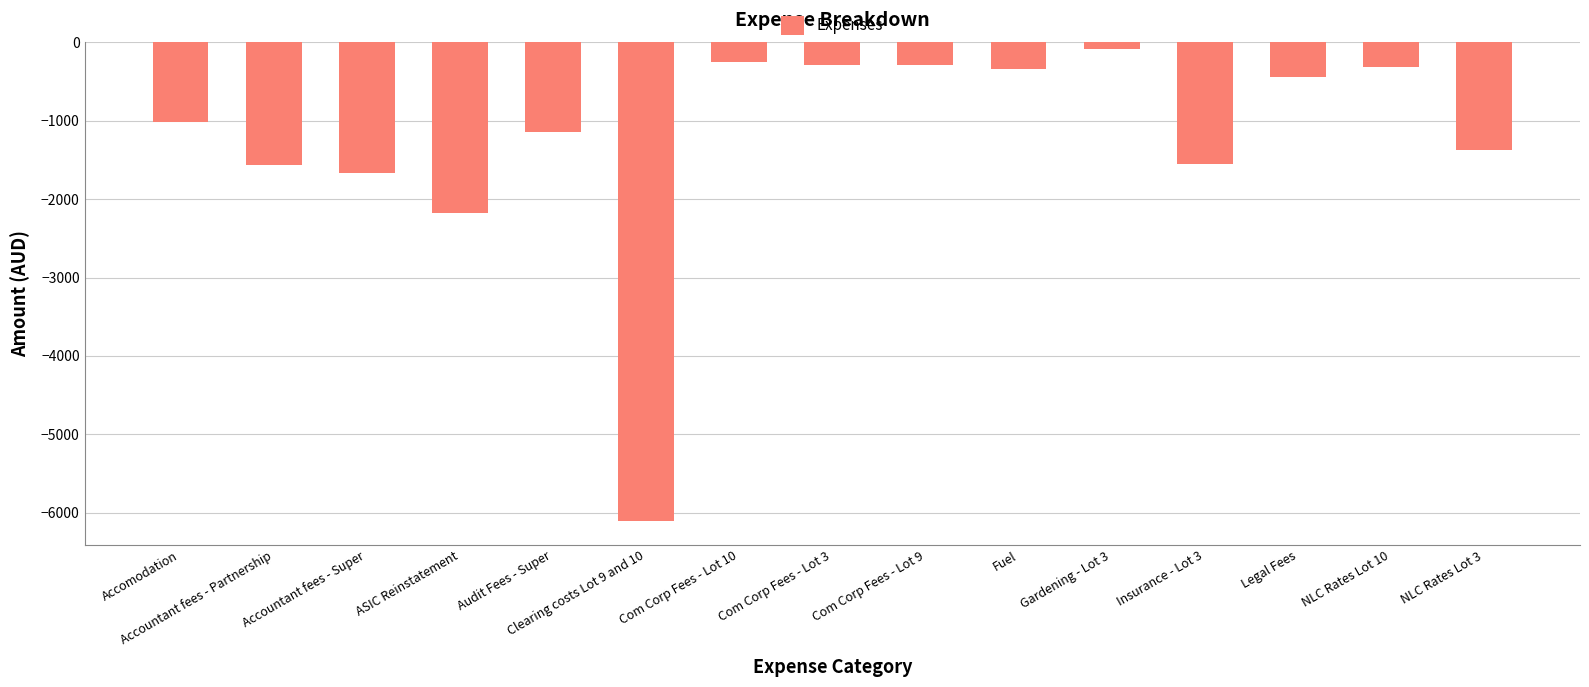

Are the bars grouped side by side (vs. stacked)?

No